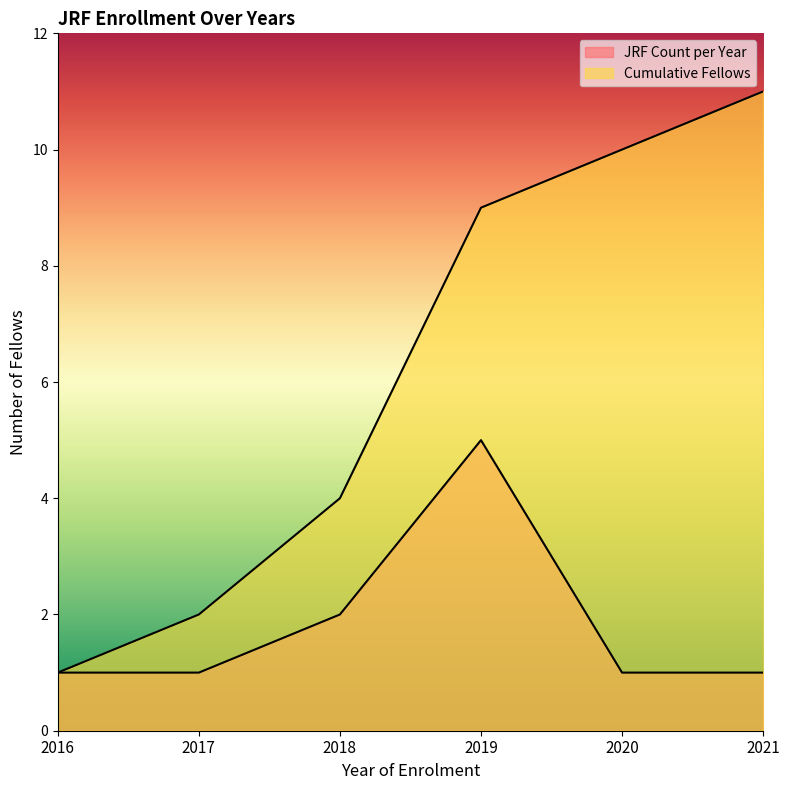

The Cumulative Fellows series shows 10 at 2020. True or false?

True